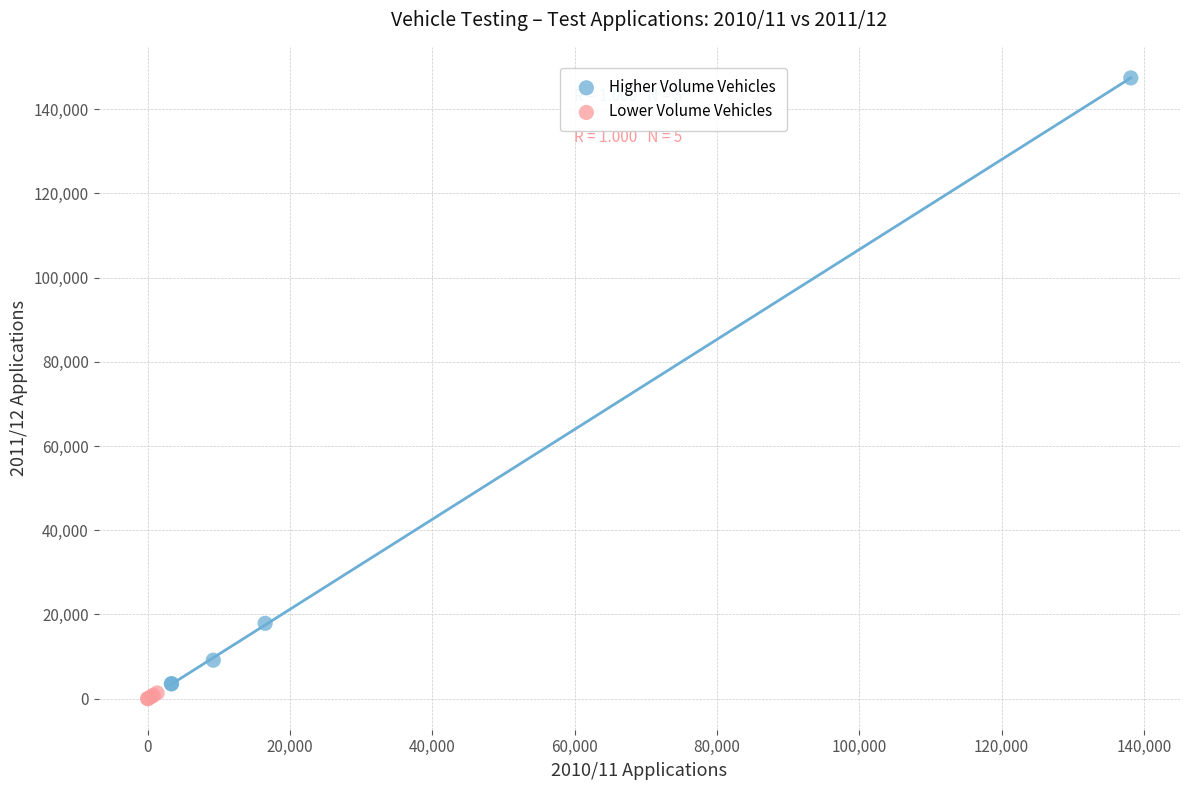

Which series reaches the maximum Y coordinate?

Higher Volume Vehicles